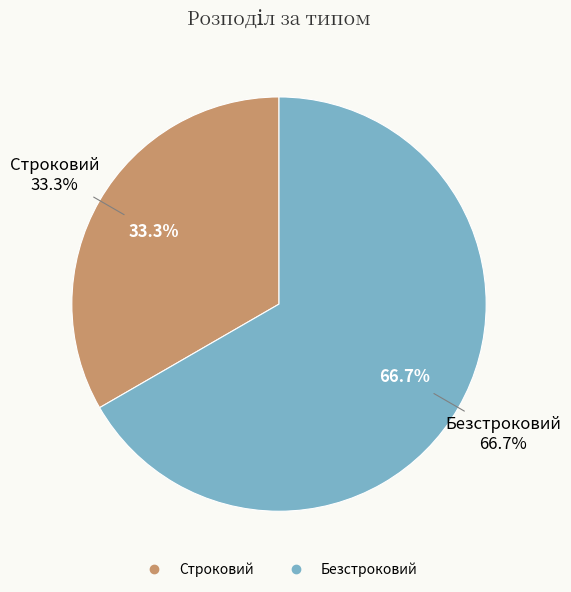

Which has a higher value, Строковий or Безстроковий?

Безстроковий